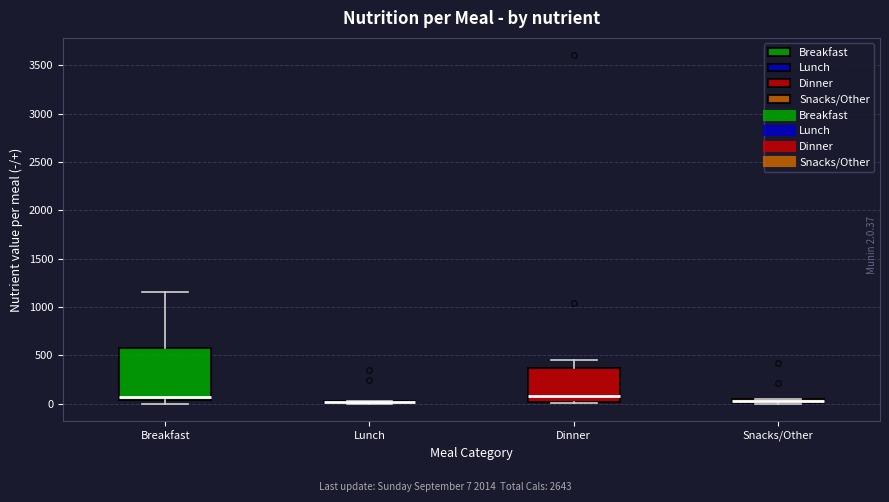

Where is the upper edge of the box for Snacks/Other on the y-axis? The values are not printed on the chart, so give them approximately, as read against the axis.

50